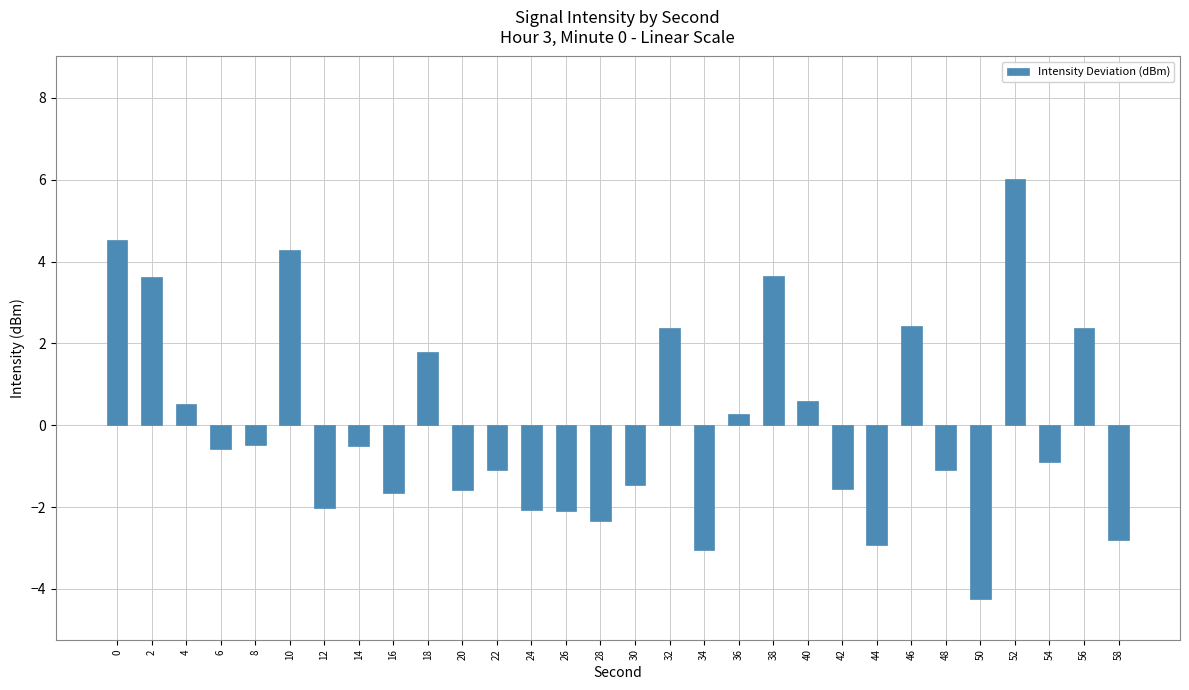

Are the bars horizontal?

No